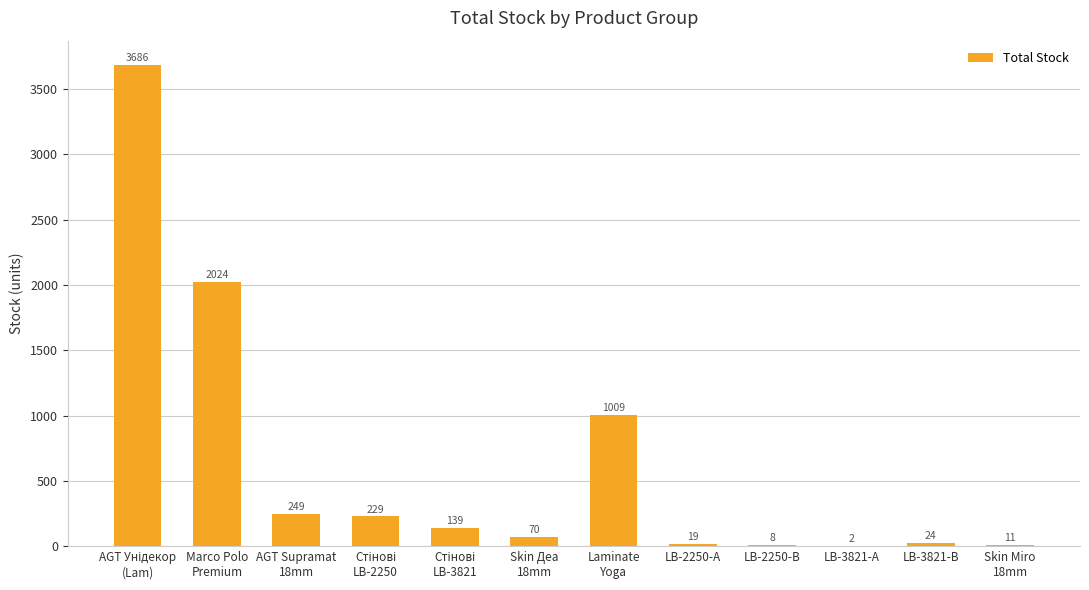

Approximately how many times larger is the value at Marco Polo
Premium compared to Skin Деа
18mm?

28.9